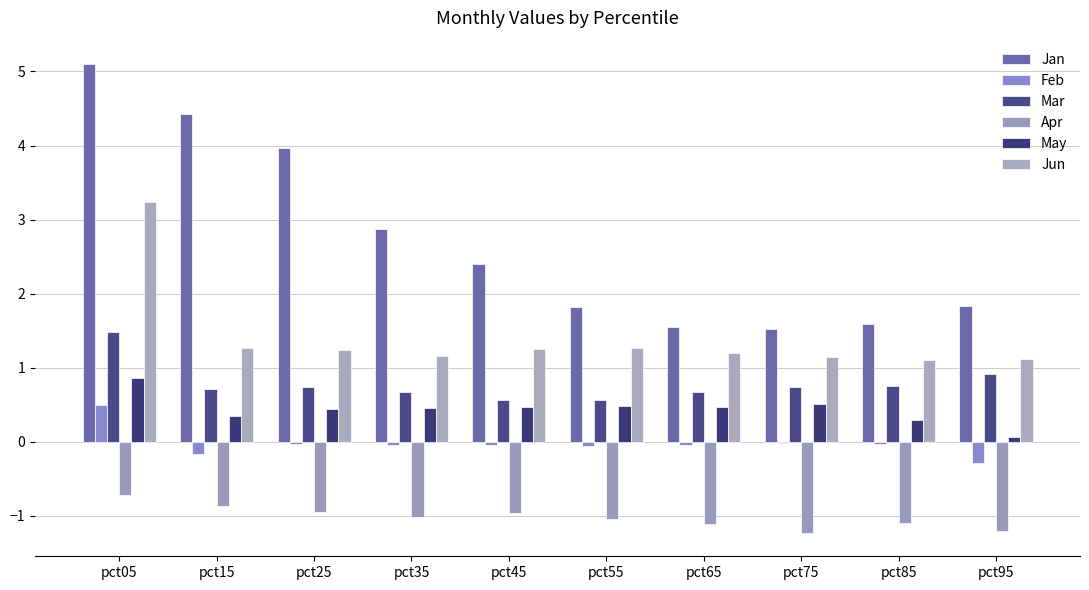

At pct55, list the series in order from largest to smallest.

Jan, Jun, Mar, May, Feb, Apr